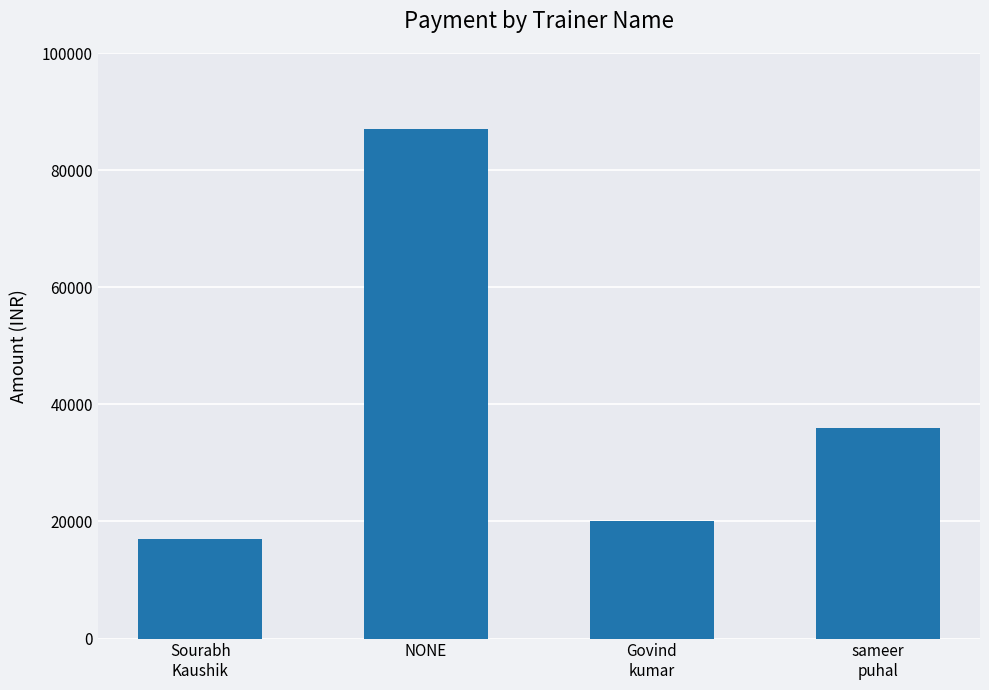

Is it true that the value at Govind
kumar is 13655?

False